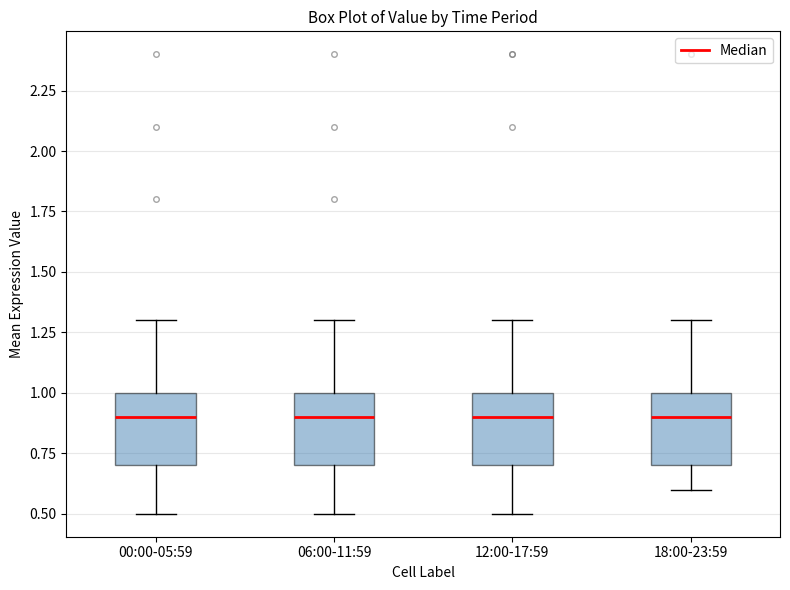

Where is the lower edge of the box for 12:00-17:59 on the y-axis? The values are not printed on the chart, so give them approximately, as read against the axis.

0.7